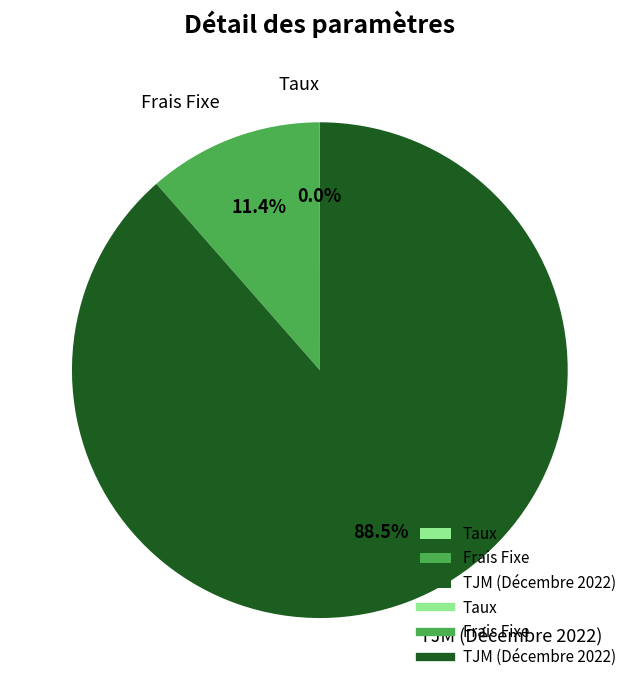

Which category has the biggest portion of the pie?

TJM (Décembre 2022)